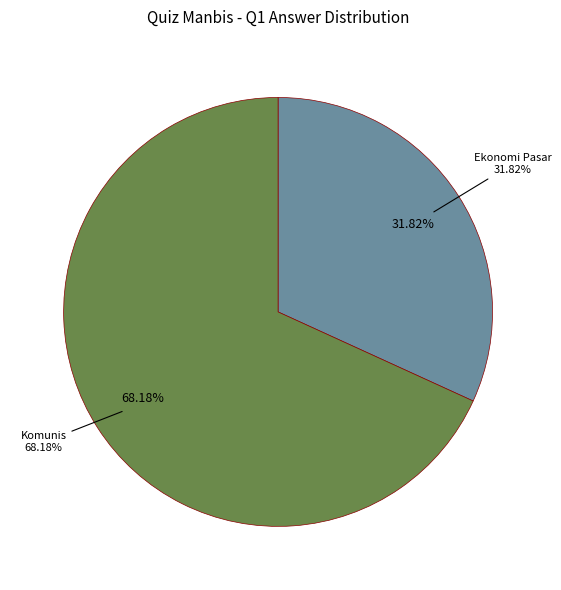

What is the majority slice?

Komunis